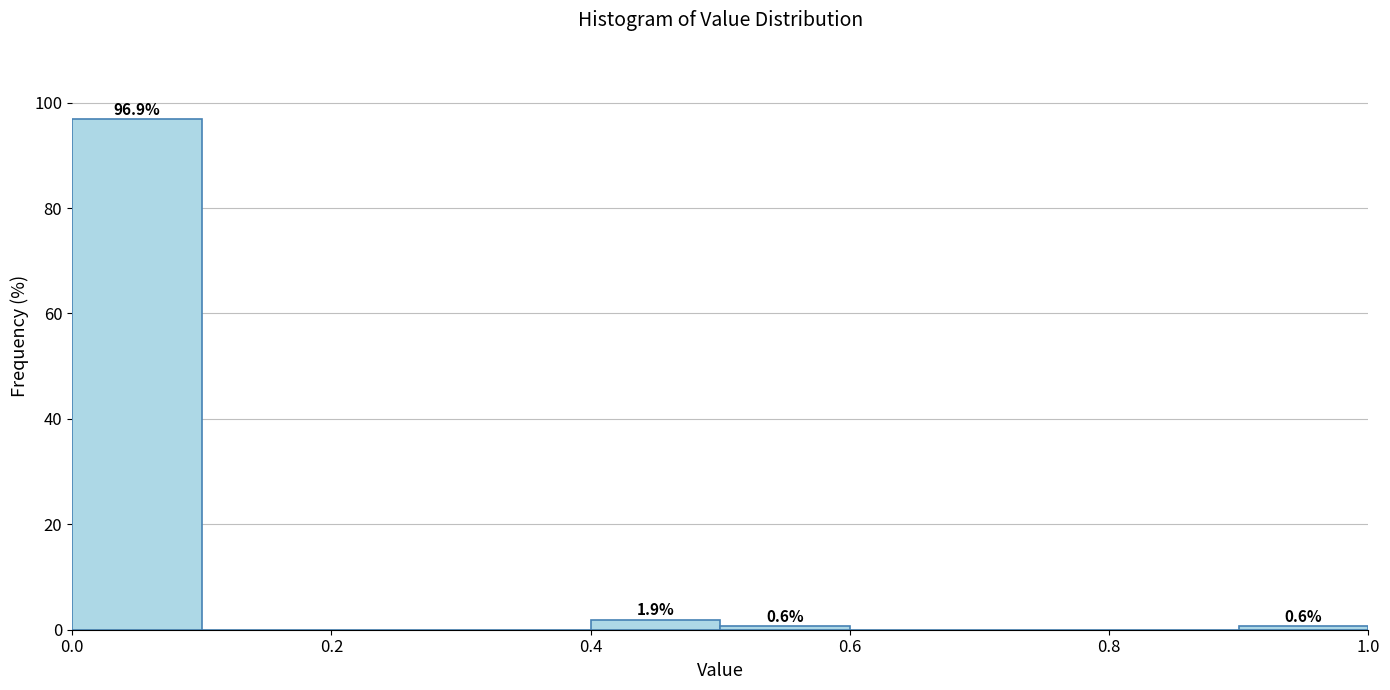

Which range on the x-axis has the tallest bar?

0.0 to 0.1